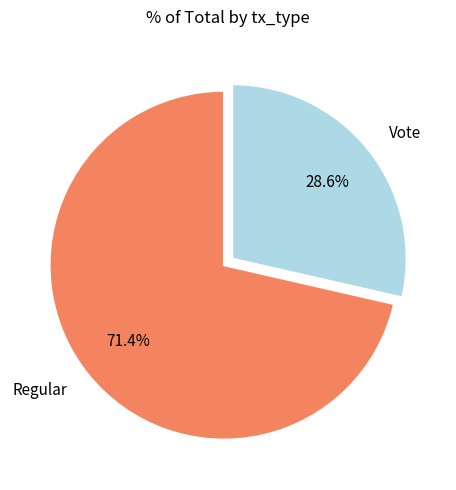

What percentage is the Regular slice, to the nearest percent?

71%